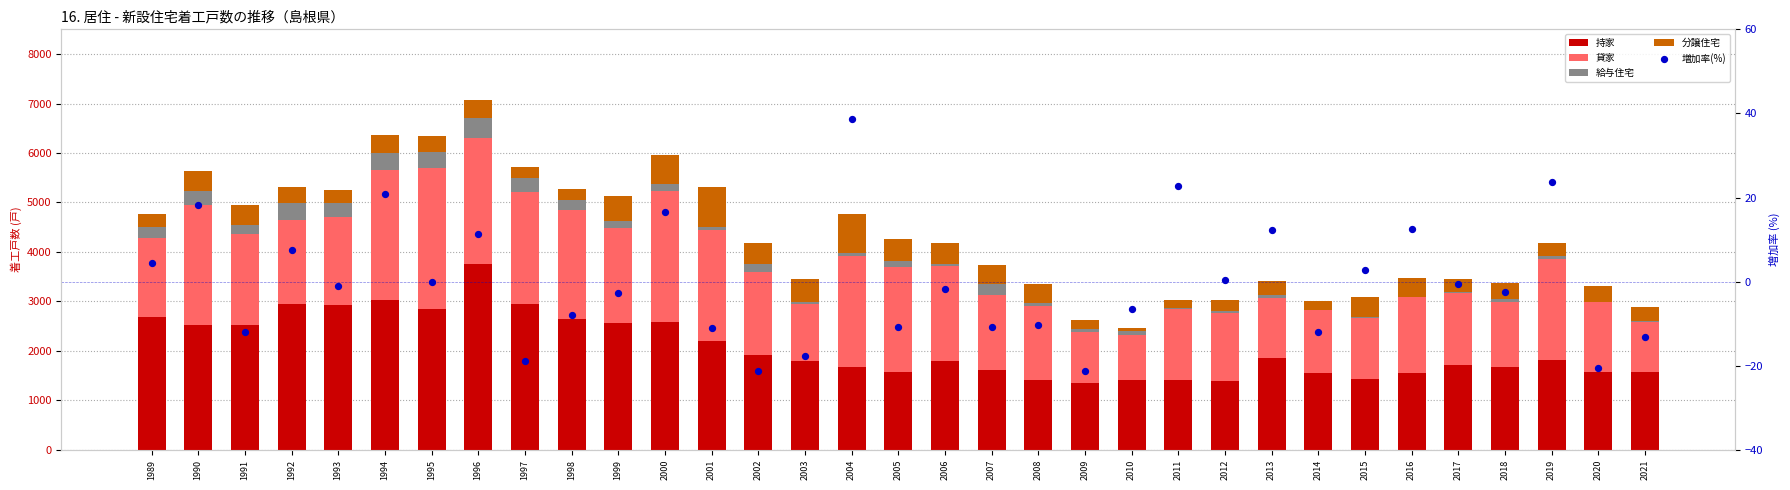

Which series has the largest total across all categories?

持家